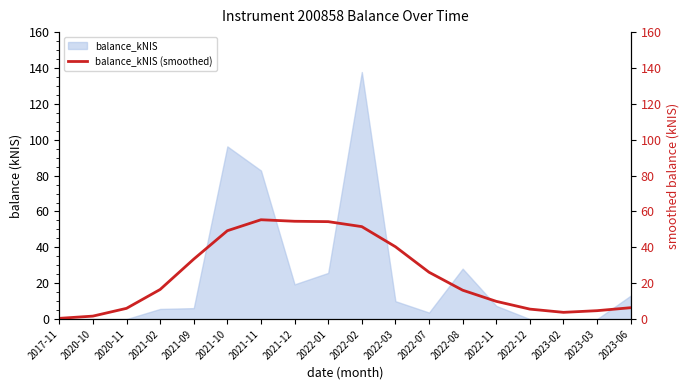

Where is the first local minimum?

2023-02